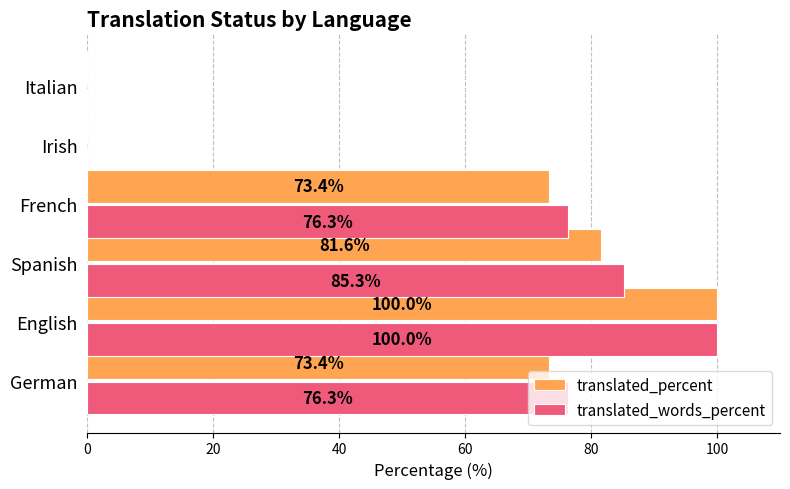

At which category is the sum across all series the highest?

English